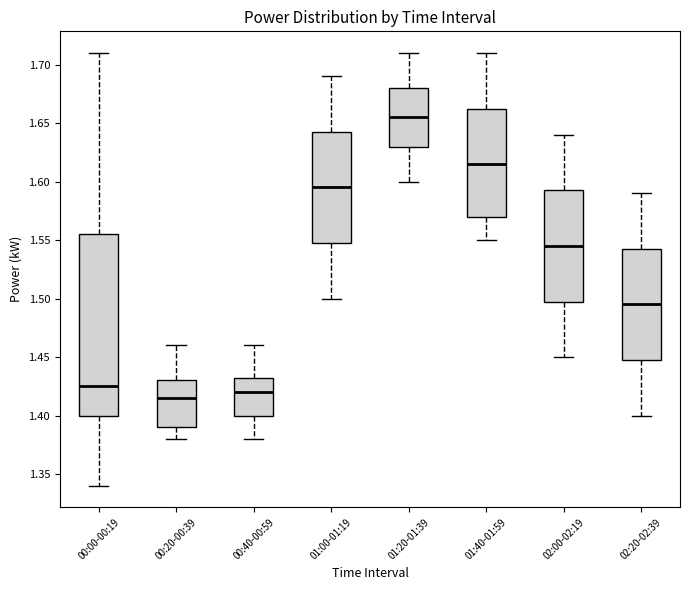

Reading left to right, read every box against the y-axis: the position of its median line, the range the box covers, and the ends of its whiskers. The values are not printed on the chart, so give them approximately, as read against the axis.

00:00-00:19: median 1.425, box 1.400 to 1.555, whiskers 1.340 to 1.710
00:20-00:39: median 1.415, box 1.390 to 1.430, whiskers 1.380 to 1.460
00:40-00:59: median 1.420, box 1.400 to 1.435, whiskers 1.380 to 1.460
01:00-01:19: median 1.595, box 1.550 to 1.645, whiskers 1.500 to 1.690
01:20-01:39: median 1.655, box 1.630 to 1.680, whiskers 1.600 to 1.710
01:40-01:59: median 1.615, box 1.570 to 1.665, whiskers 1.550 to 1.710
02:00-02:19: median 1.545, box 1.500 to 1.595, whiskers 1.450 to 1.640
02:20-02:39: median 1.495, box 1.450 to 1.545, whiskers 1.400 to 1.590